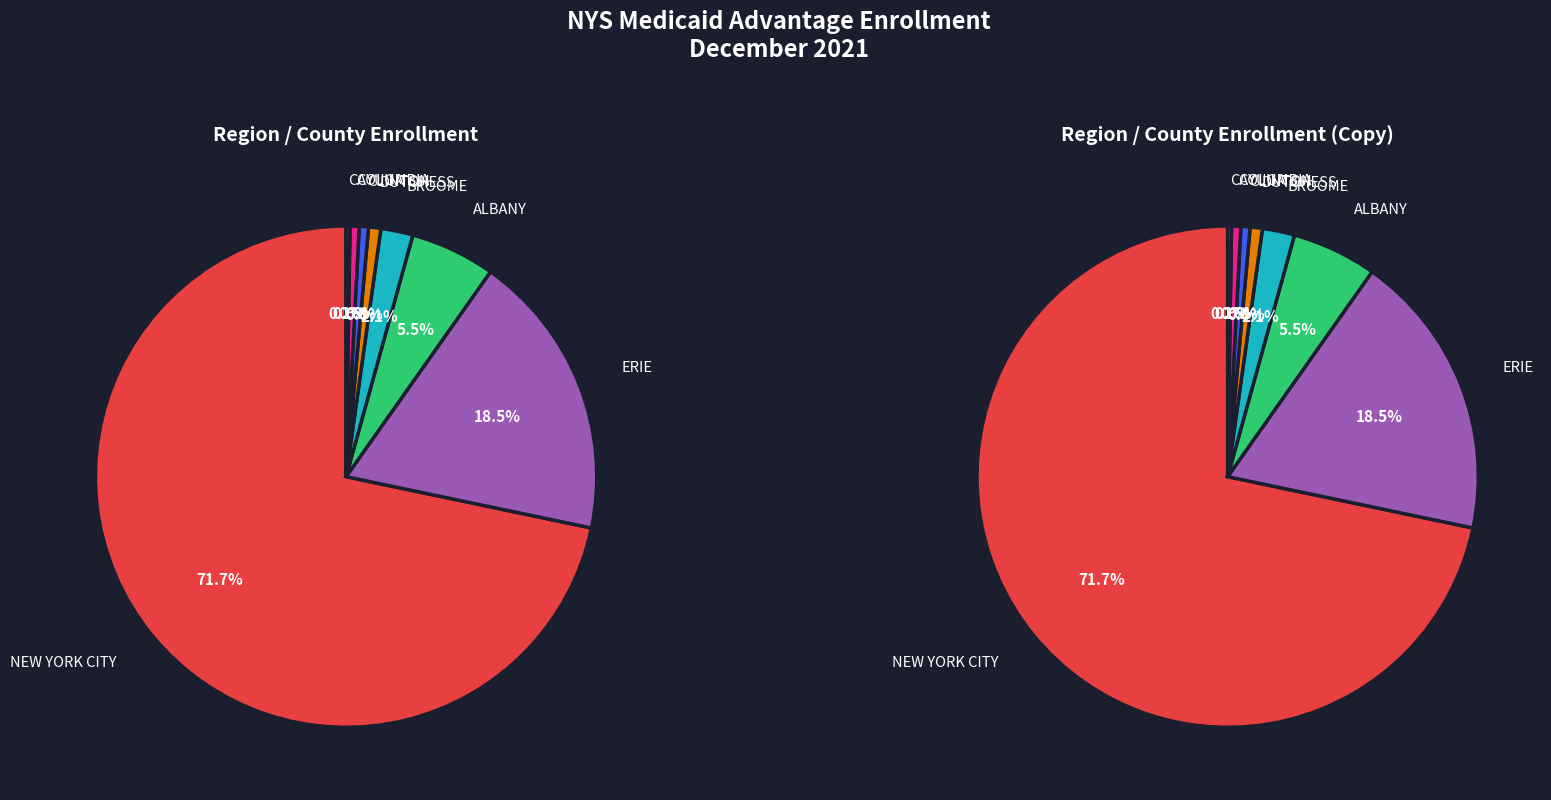

How many slices are in this pie chart?

16